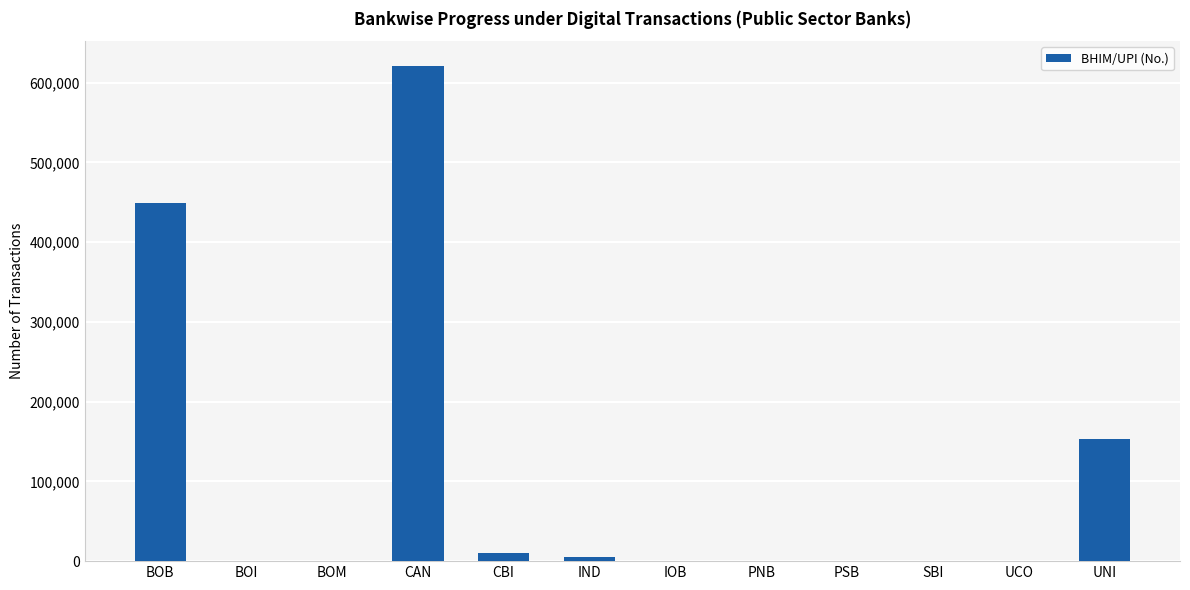

The value at UNI is 153004. True or false?

True